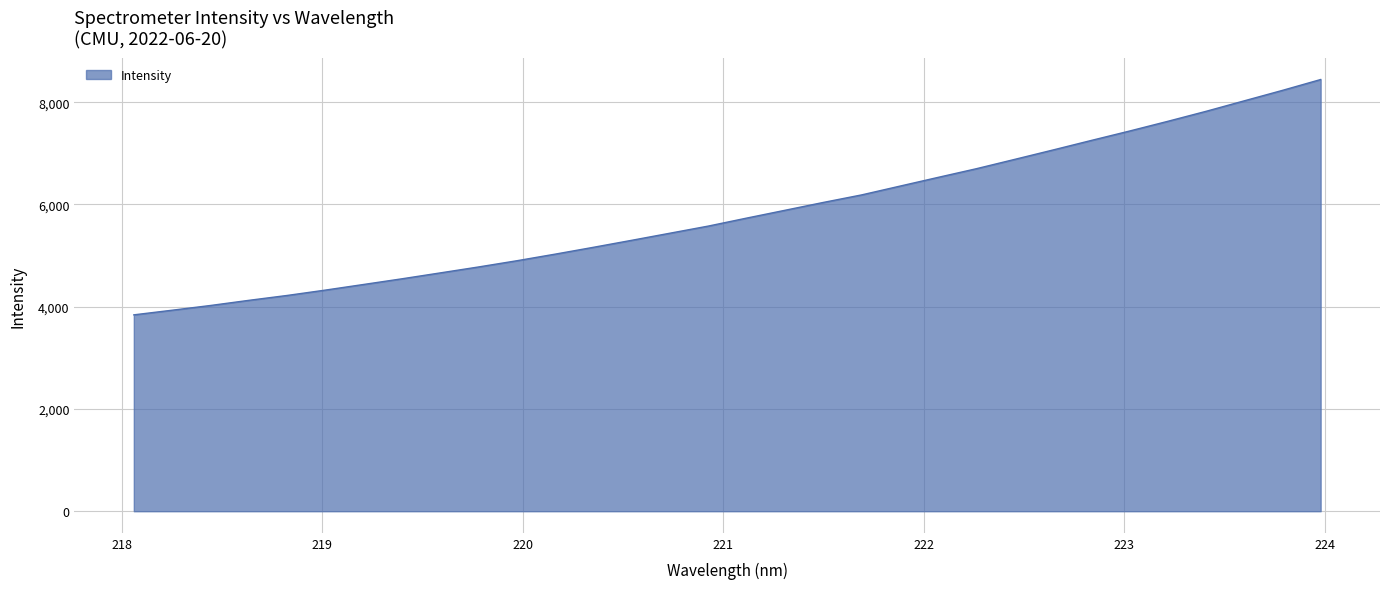

What is the maximum value shown in the chart?

8444.6